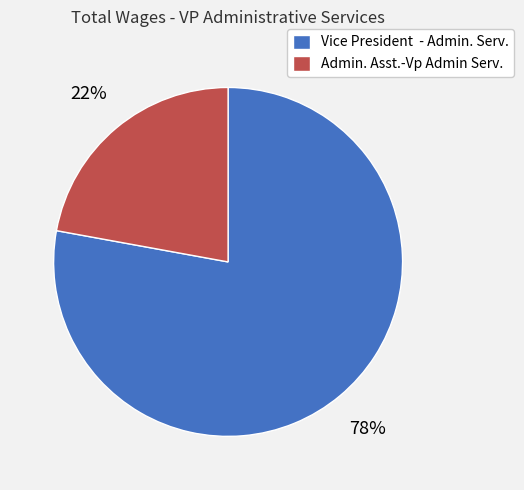

To the nearest percent, what is the difference between the largest and smallest slice percentages?

56%